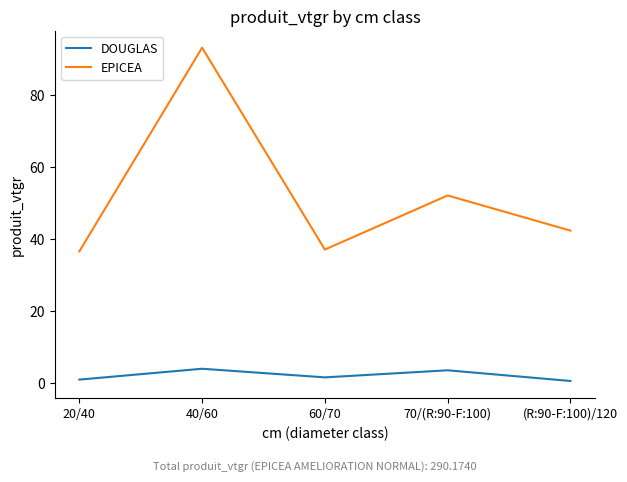

What position from the right is 40/60?

4